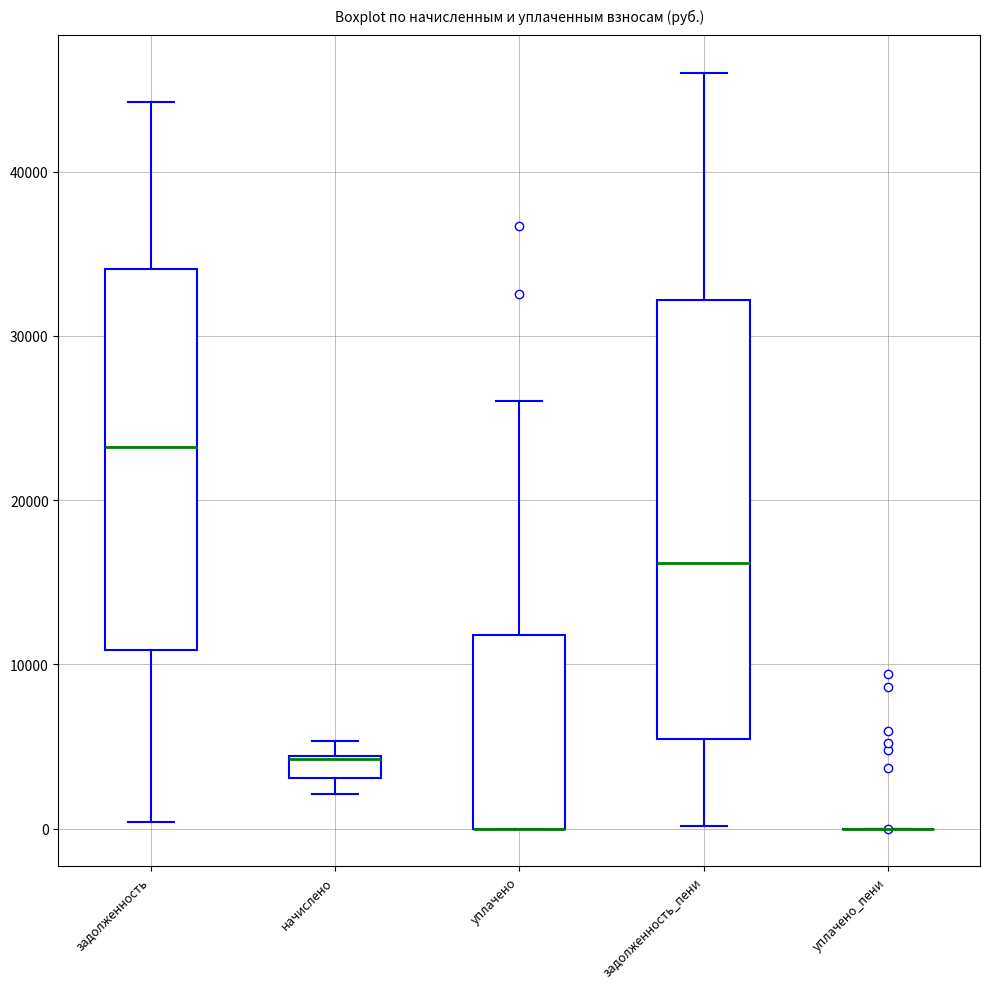

Where is the upper edge of the box for начислено on the y-axis? The values are not printed on the chart, so give them approximately, as read against the axis.

4000